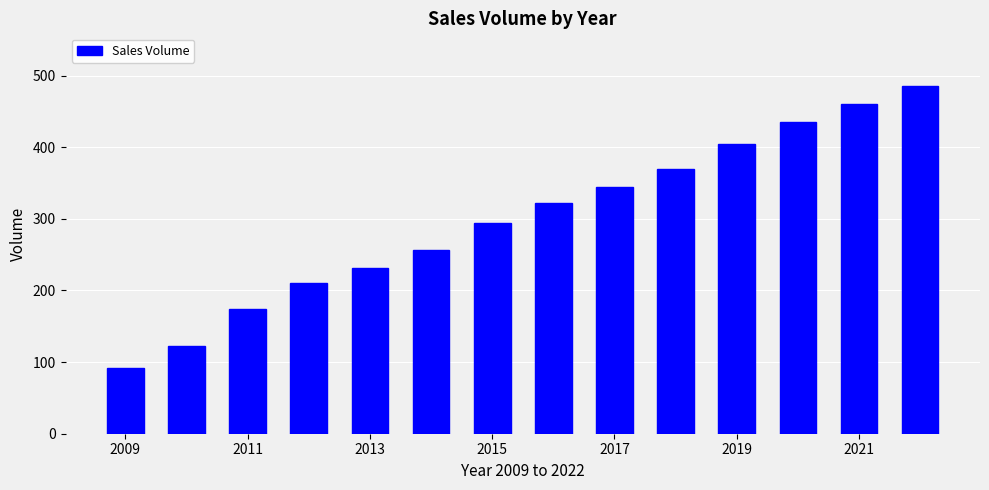

What is the sum of all values?

4201